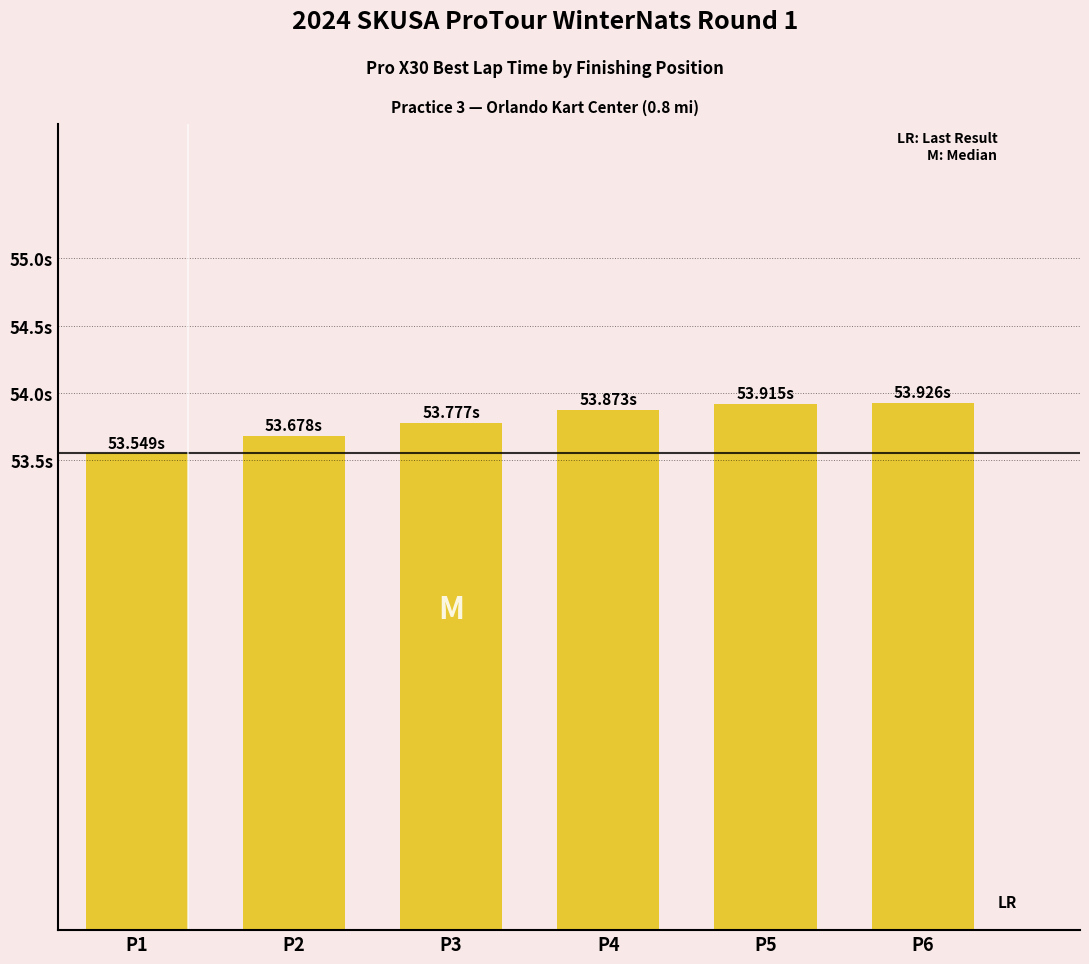

What is the value of the 3rd bar from the left?

53.8